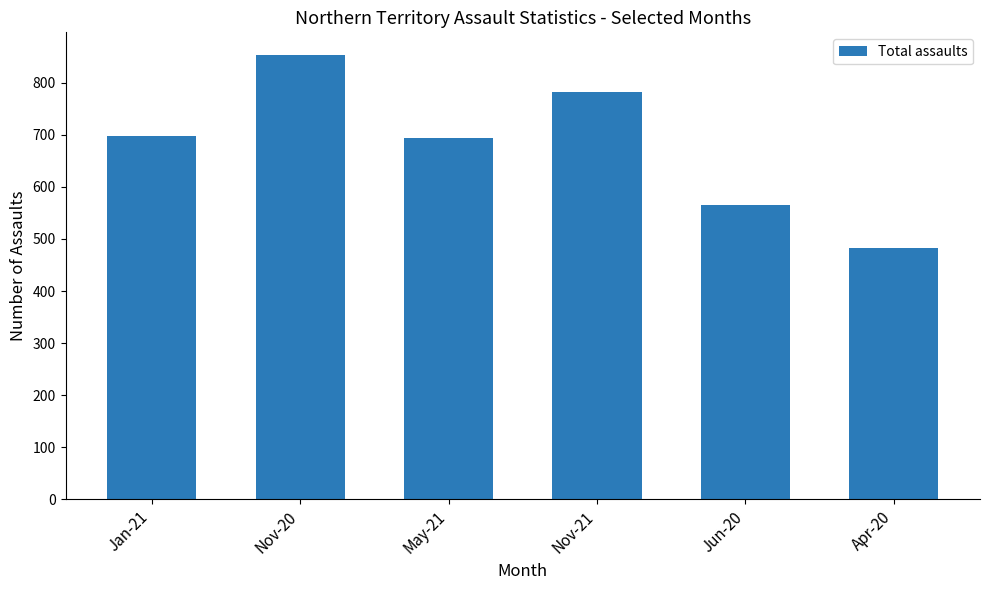

What is the maximum value shown in the chart?

854